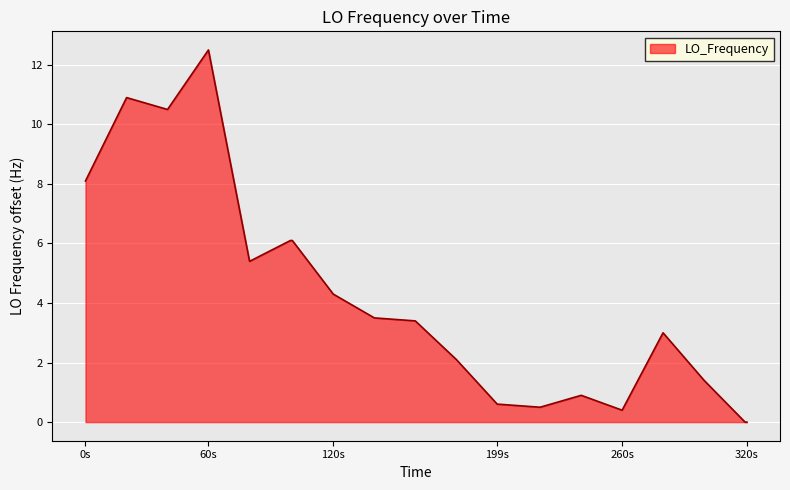

What is the difference between the maximum and minimum values?

12.5